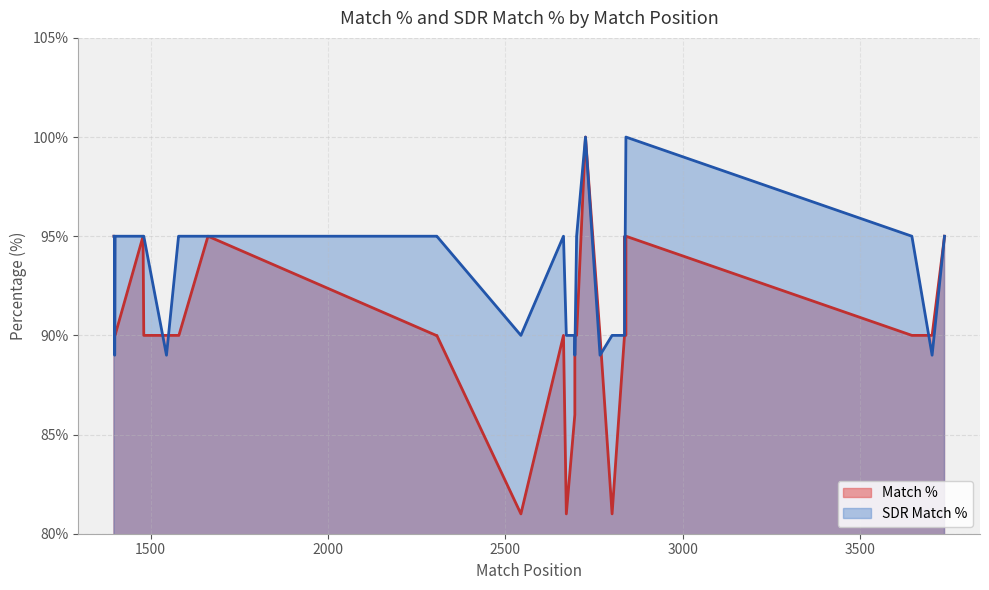

What is the value of the Match % point at the 16th from the left?

95